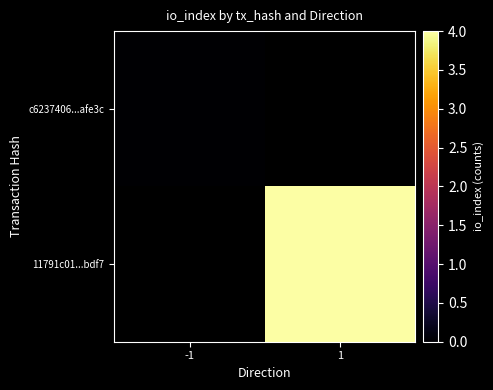

Where is c6237406...afe3c nearest to the value 0?

-1